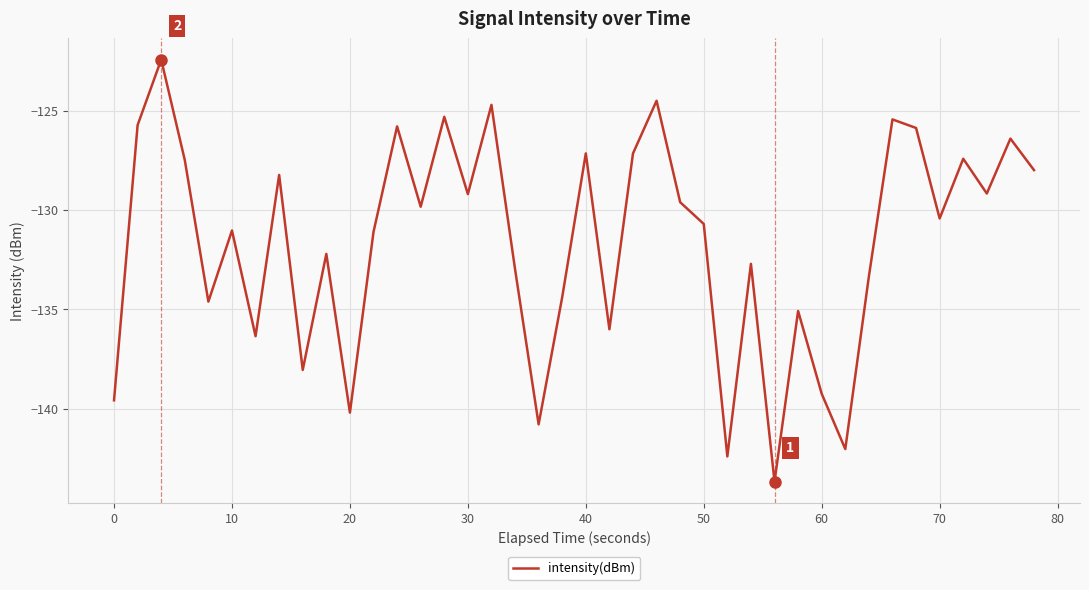

How many interior local peaks (higher than both neighbors) does the data have?

14